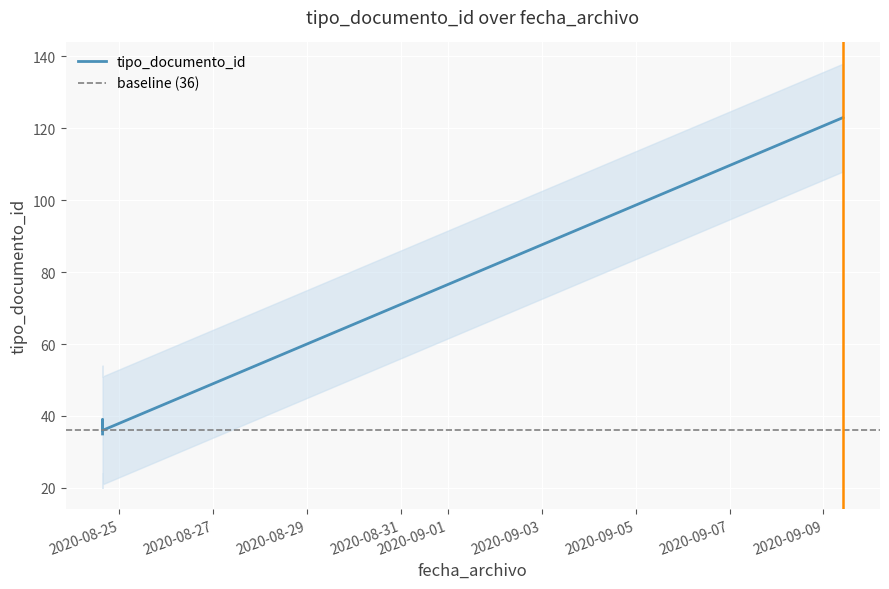

Rank the categories by value from lowest to highest.

2020-08-24 15:24:22, 2020-08-24 15:24:51, 2020-08-24 15:24:35, 2020-08-24 15:24:22, 2020-08-24 15:24:22, 2020-08-24 15:24:22, 2020-08-24 15:24:22, 2020-09-09 10:00:53